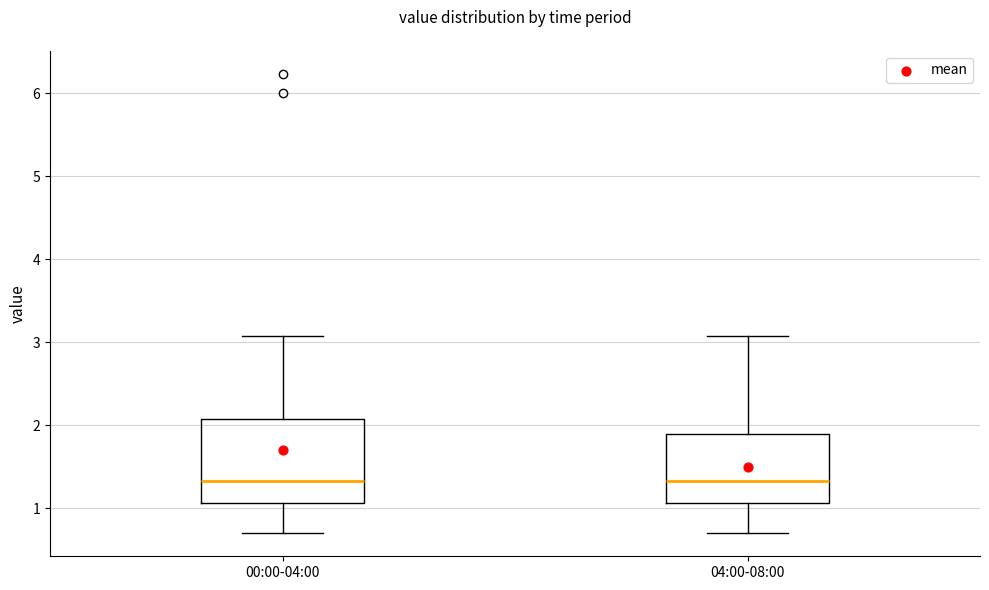

Reading left to right, read every box against the y-axis: the position of its median line, the range the box covers, and the ends of its whiskers. The values are not printed on the chart, so give them approximately, as read against the axis.

00:00-04:00: median 1.3, box 1.1 to 2.1, whiskers 0.7 to 3.1
04:00-08:00: median 1.3, box 1.1 to 1.9, whiskers 0.7 to 3.1